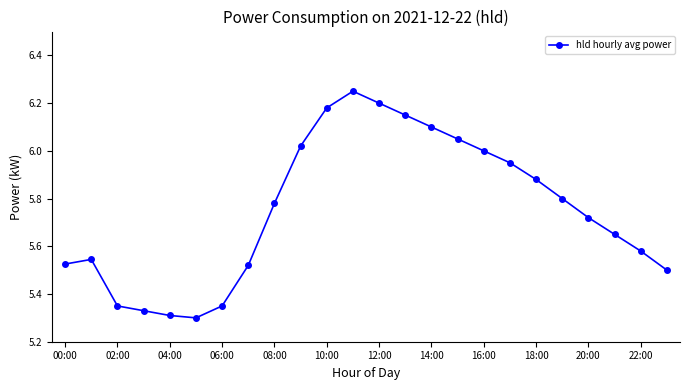

True or false: the data has more than 0 interior local peaks.

True